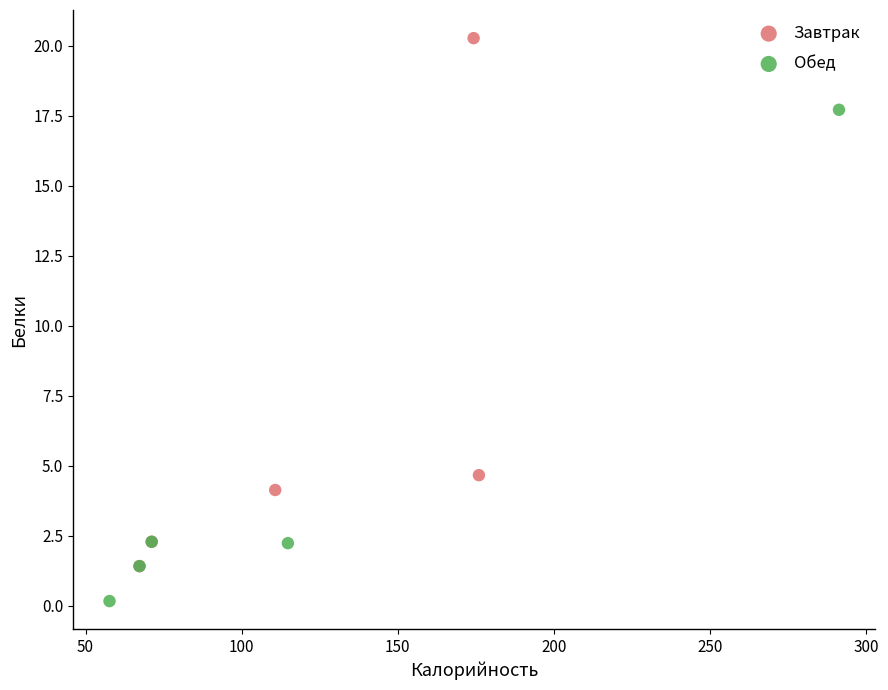

Which series reaches the maximum Y coordinate?

Завтрак